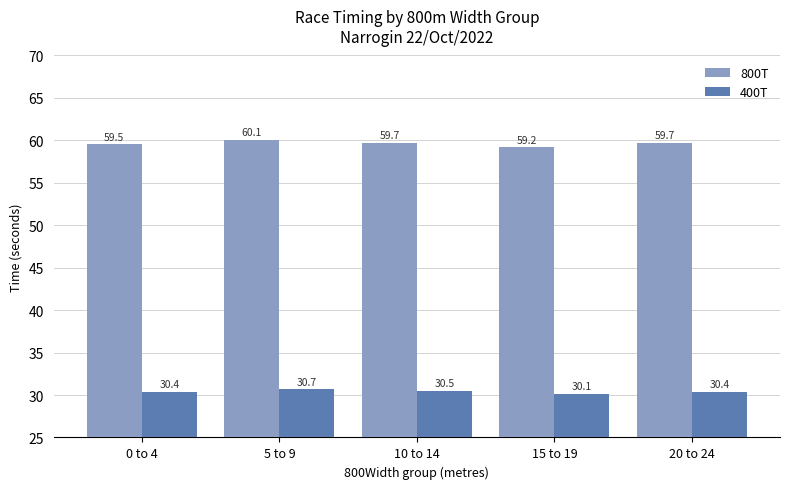

At which label does 400T reach its minimum?

15 to 19